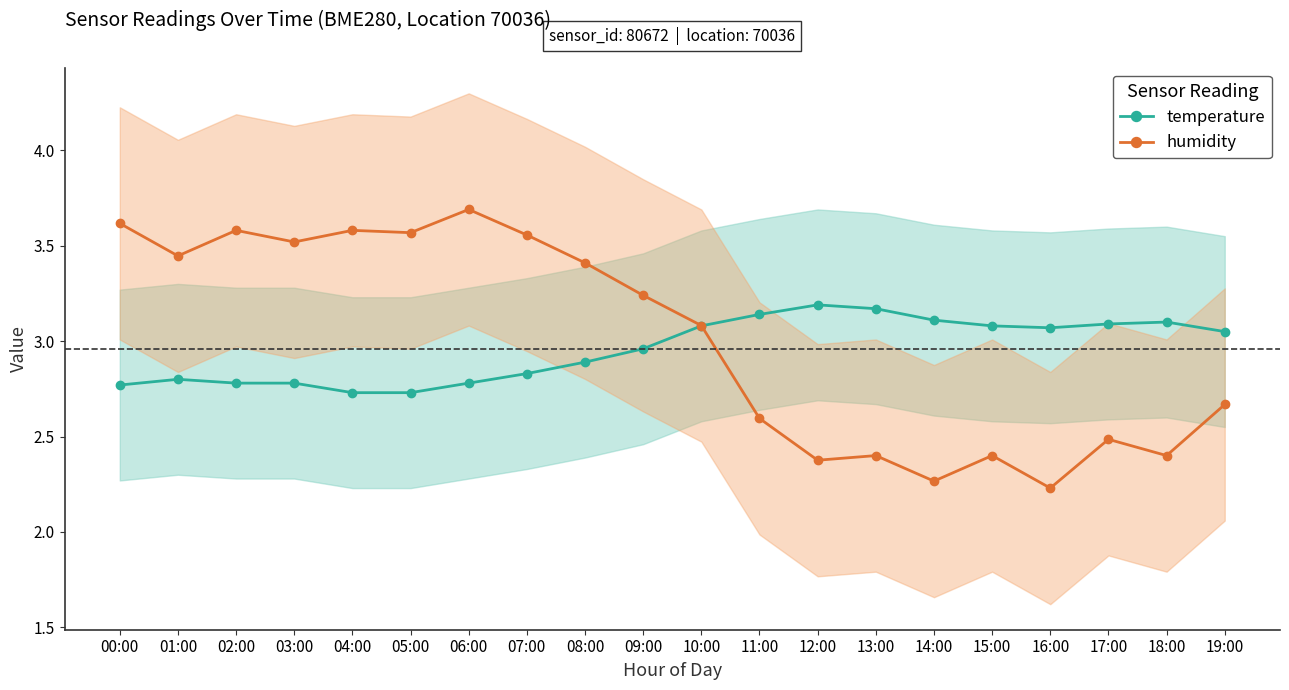

Read the temperature value at 04:00.

2.7